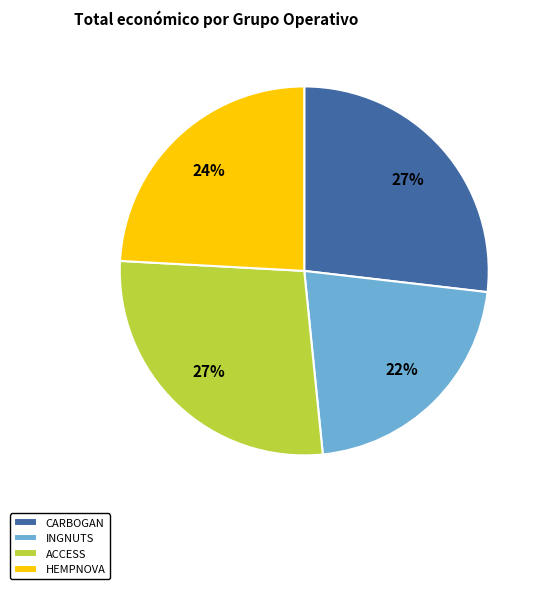

The ACCESS slice represents 27% of the pie. True or false?

True